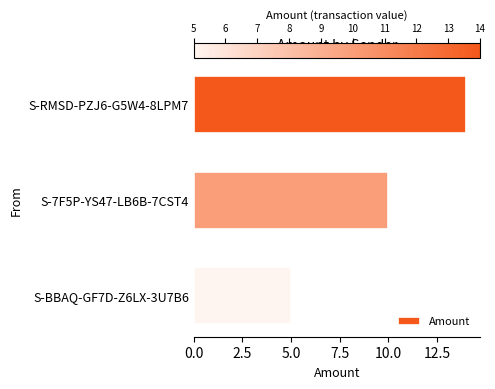

How many distinct data groups are displayed?

1